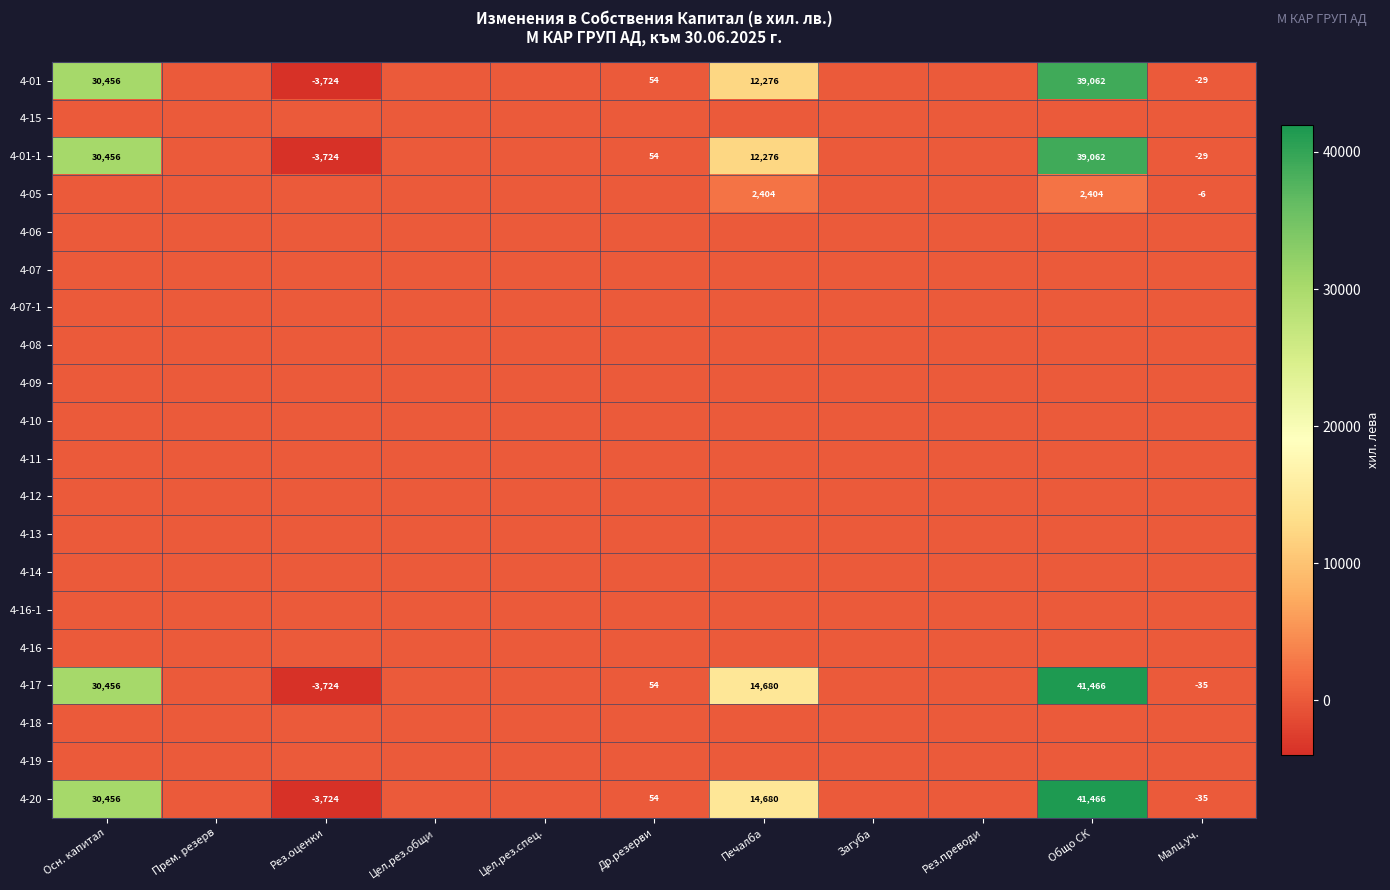

At how many categories does at least one series exceed 31870?

1